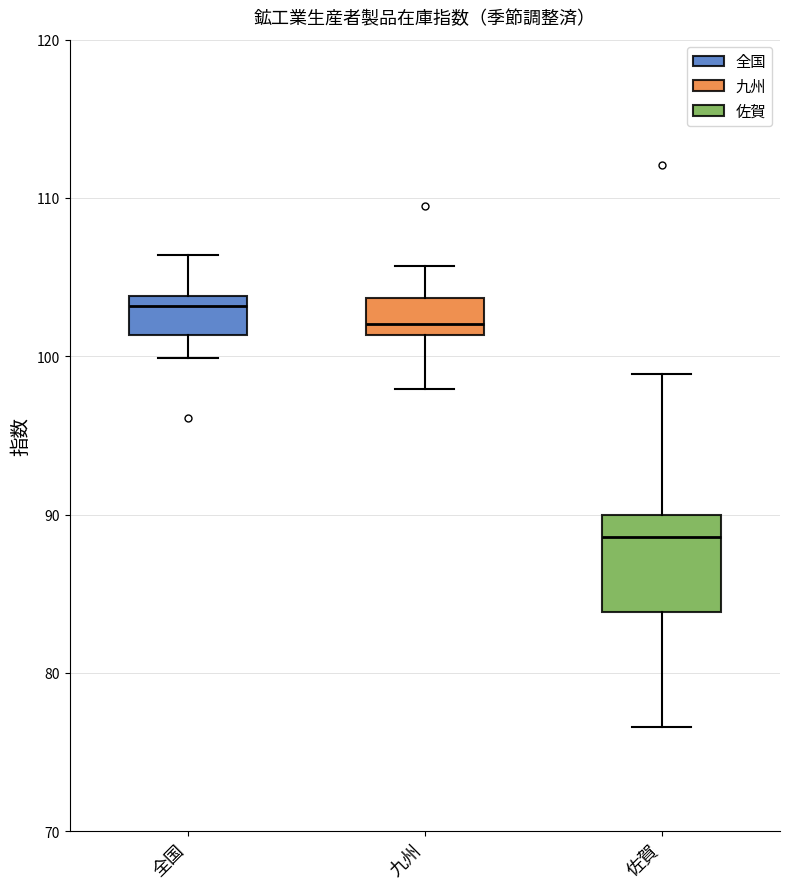

Reading left to right, read every box against the y-axis: the position of its median line, the range the box covers, and the ends of its whiskers. The values are not printed on the chart, so give them approximately, as read against the axis.

全国: median 103, box 101 to 104, whiskers 100 to 106
九州: median 102, box 101 to 104, whiskers 98 to 106
佐賀: median 89, box 84 to 90, whiskers 77 to 99